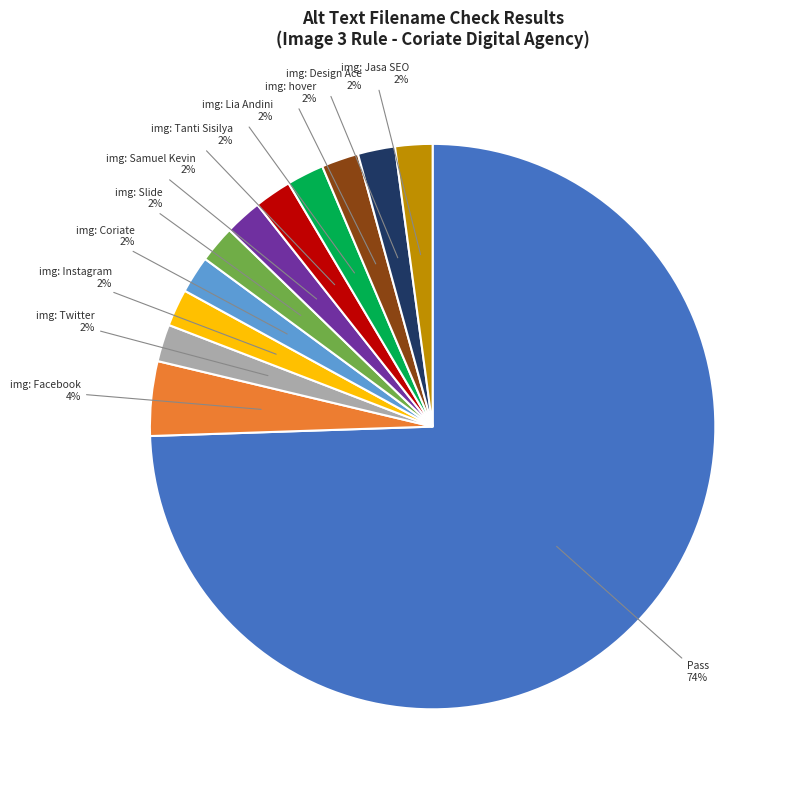

To the nearest percent, what is the combined percentage of img: Jasa SEO and img: Facebook?

6%